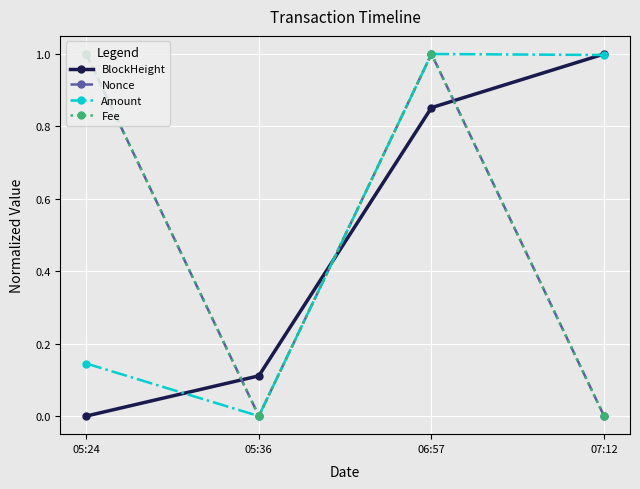

What are all the series names shown in the legend?

BlockHeight, Nonce, Amount, Fee